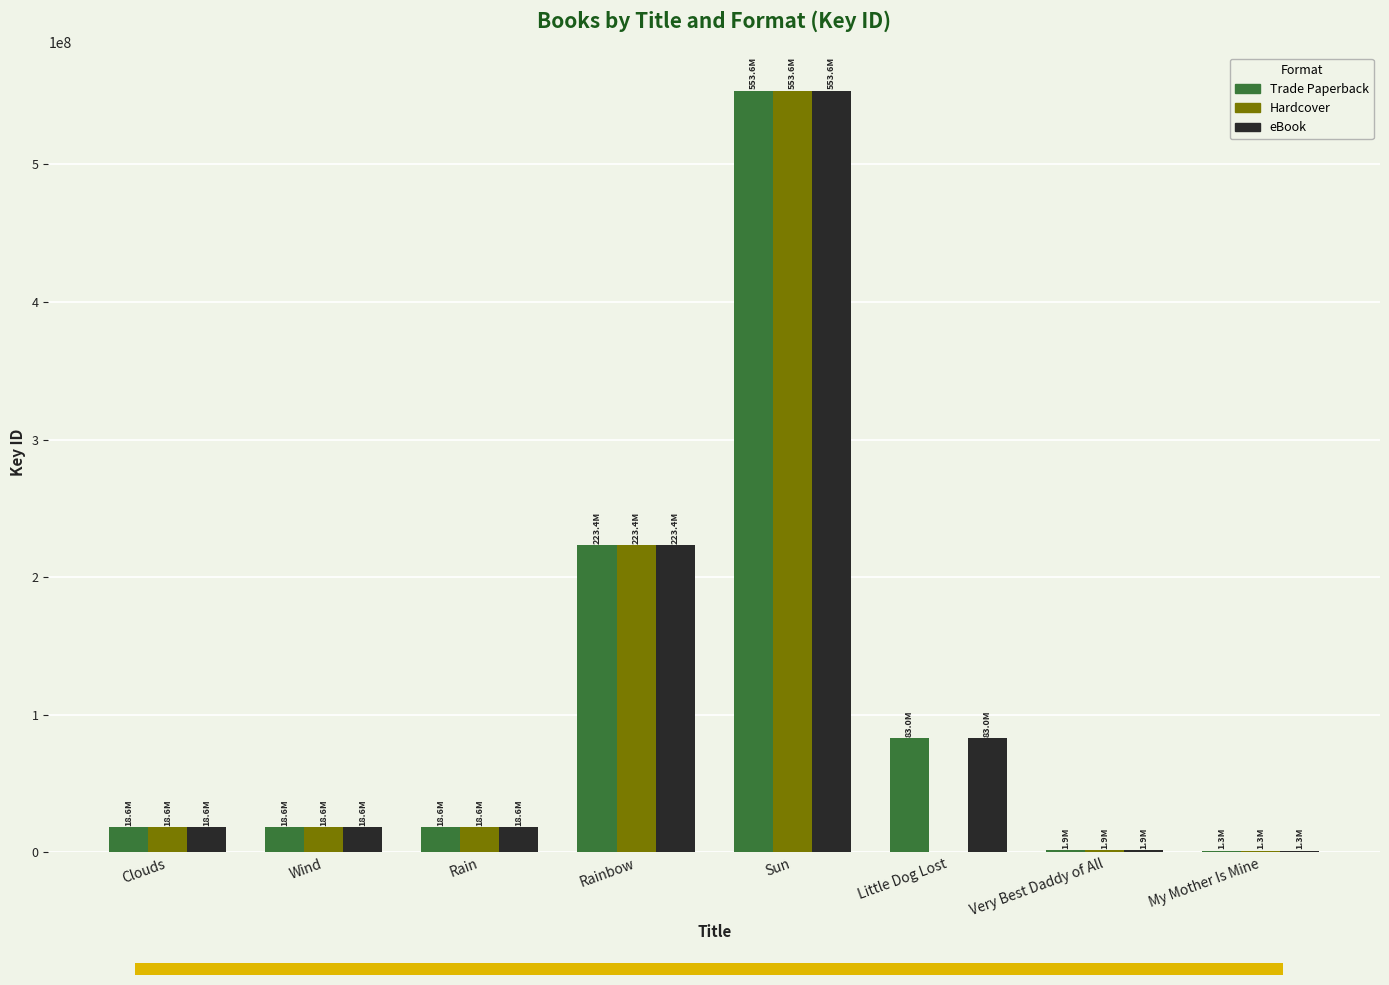

At which category does the chart reach its peak across all series?

Sun